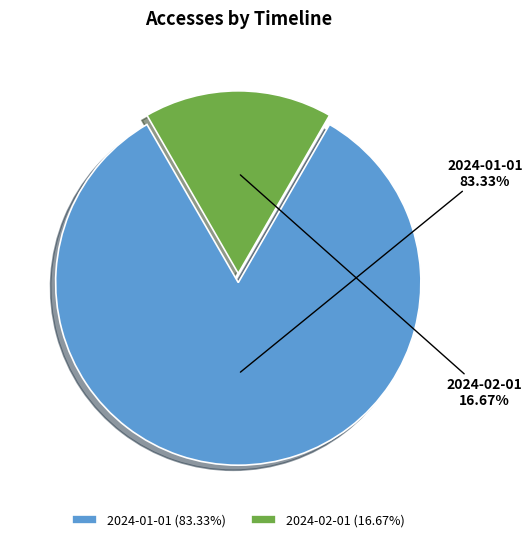

What is the ratio of the value at 2024-02-01 to the value at 2024-01-01?

0.2